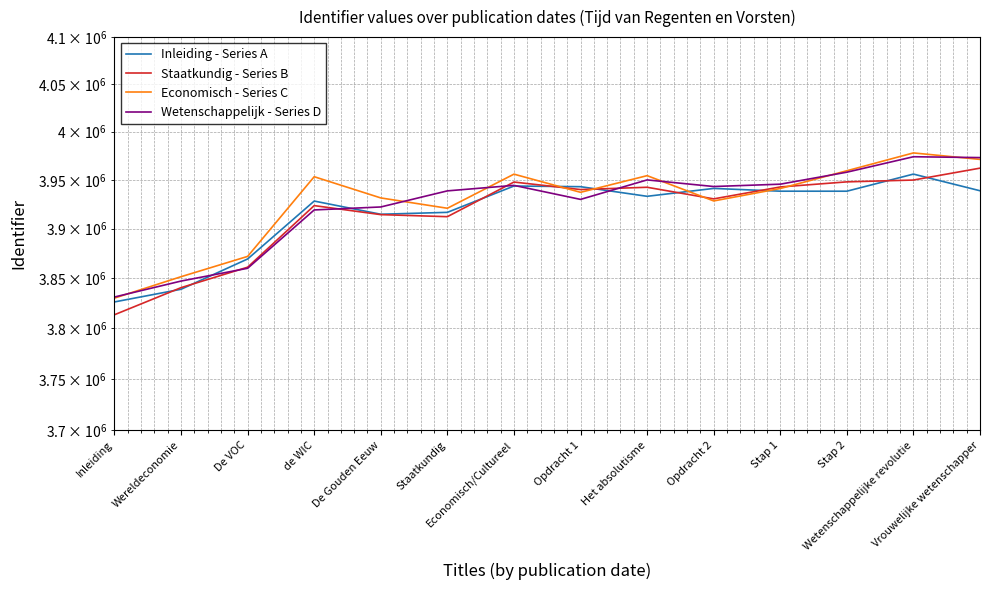

Which series has the widest spread of values?

Staatkundig - Series B